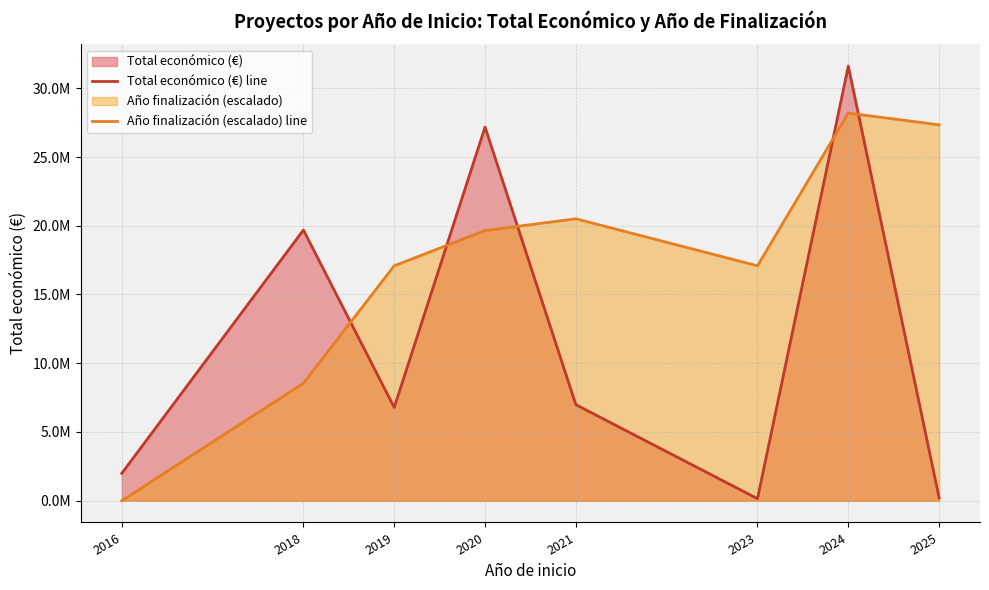

What is the total value across all series at 2019?

23875365.8